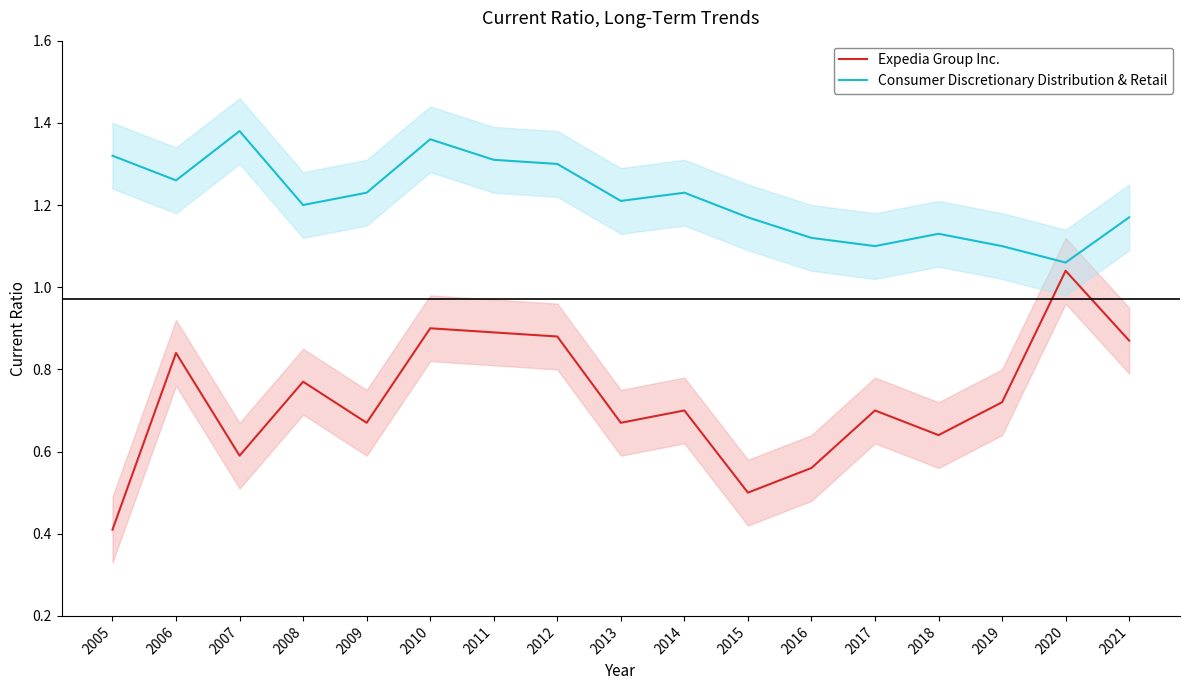

At which category is the sum across all series the highest?

2010